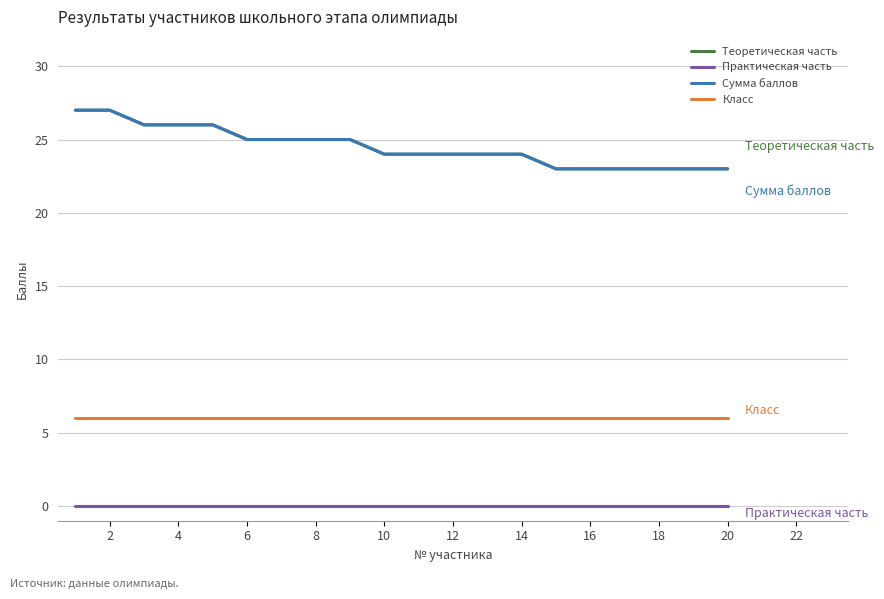

How many Теоретическая часть values are between 23 and 26?

18